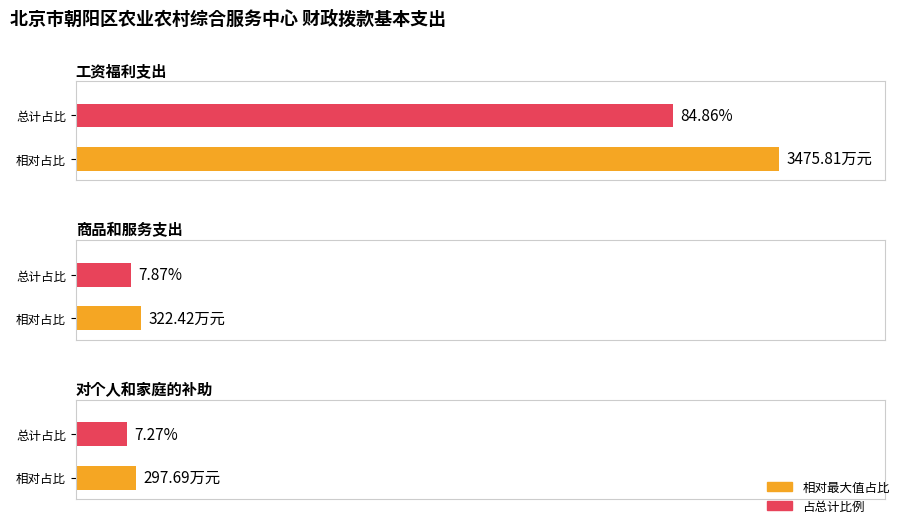

What is the difference between the maximum and minimum values?

3178.1